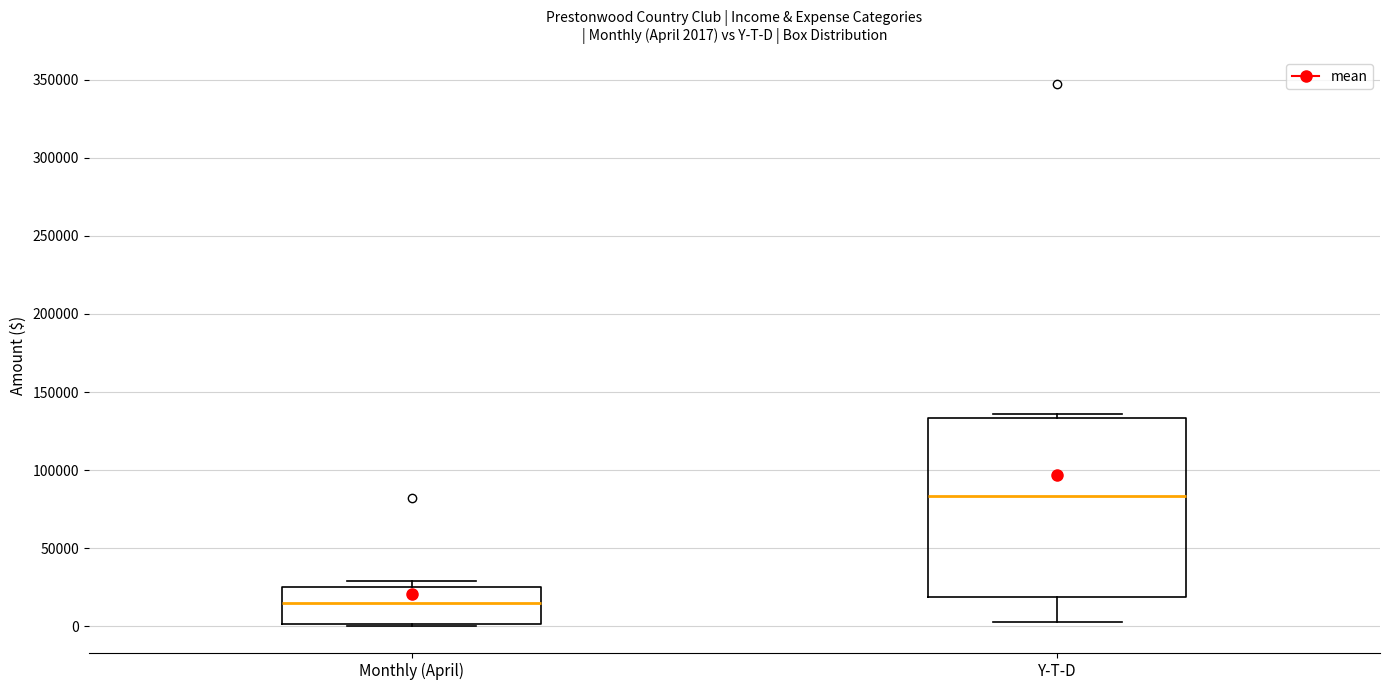

Which box has the lowest median line?

Monthly (April)